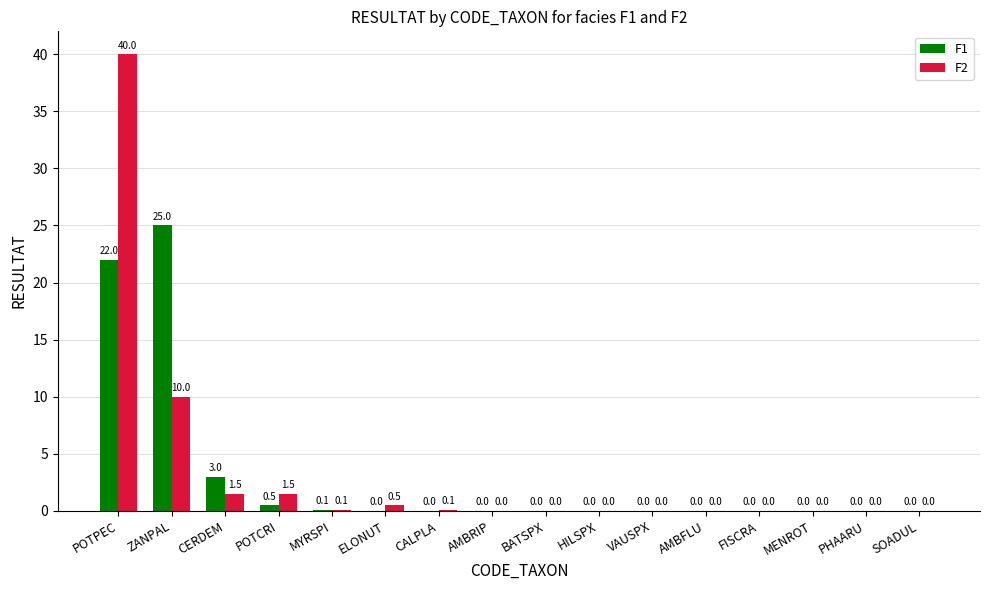

Which series changed the most between CERDEM and SOADUL?

F1